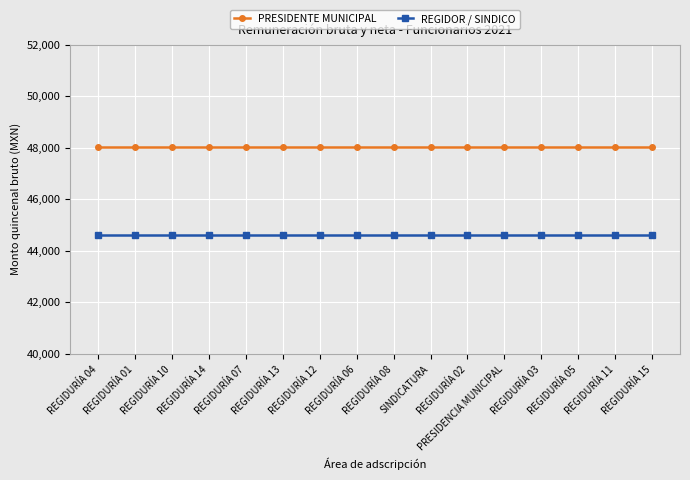

What is the total value across all series at REGIDURÍA 01?

92638.5